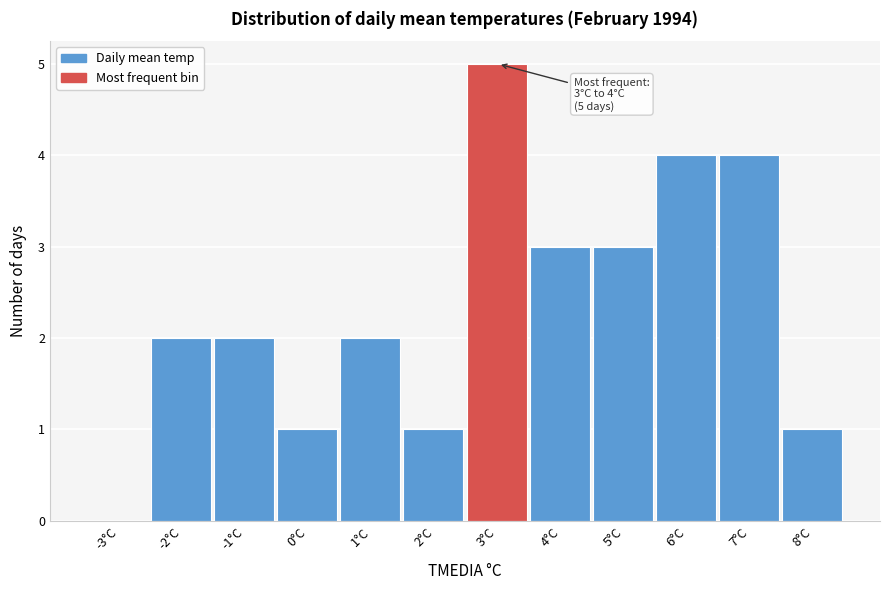

Reading left to right, what are all the values shown in this chart?

-3°C=0	-2°C=2	-1°C=2	0°C=1	1°C=2	2°C=1	3°C=5	4°C=3	5°C=3	6°C=4	7°C=4	8°C=1